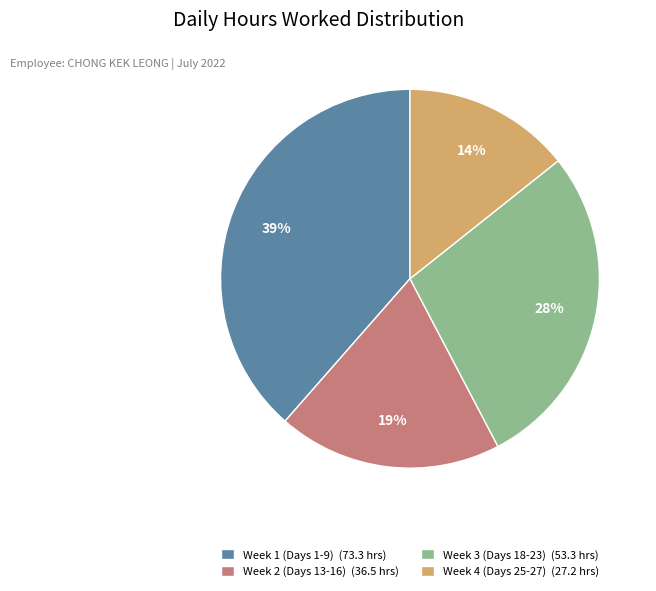

Is the sum of Week 3 (Days 18-23) (53.3 hrs) and Week 2 (Days 13-16) (36.5 hrs) greater than half?

No